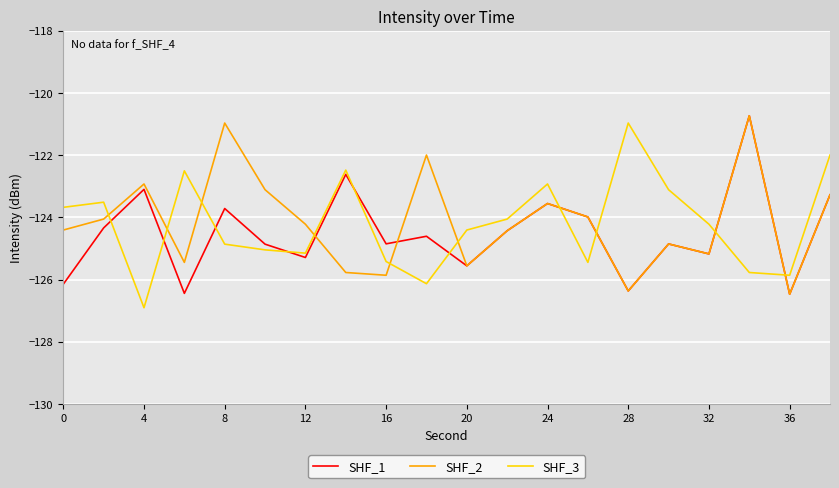

True or false: SHF_1 and SHF_3 cross at least once.

True